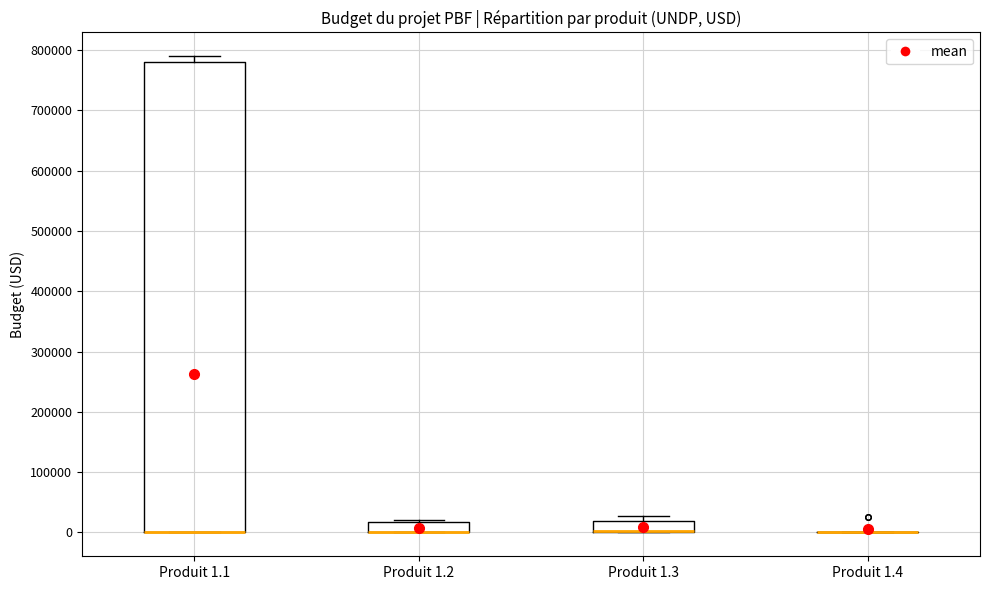

Comparing the boxes themselves (not the whiskers), which one is the tallest?

Produit 1.1